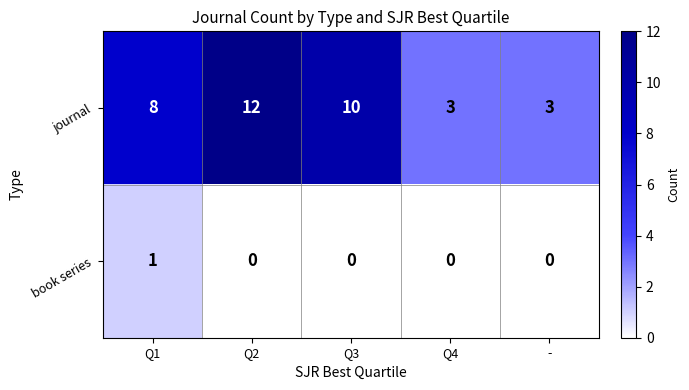

How many distinct data groups are displayed?

2